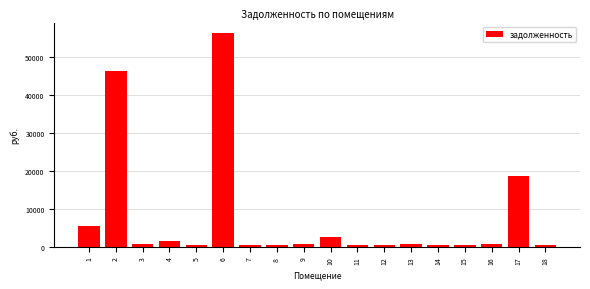

What is the value of the 1st bar from the left?

5534.0